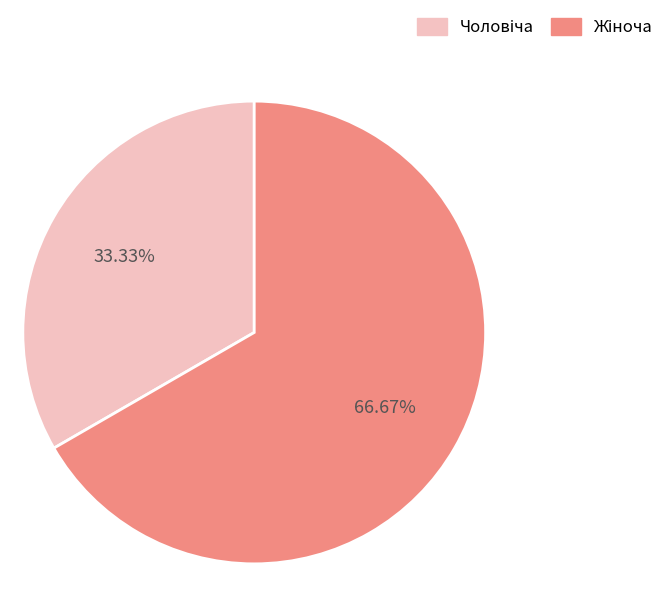

Is there any slice that represents more than half of the pie?

Yes